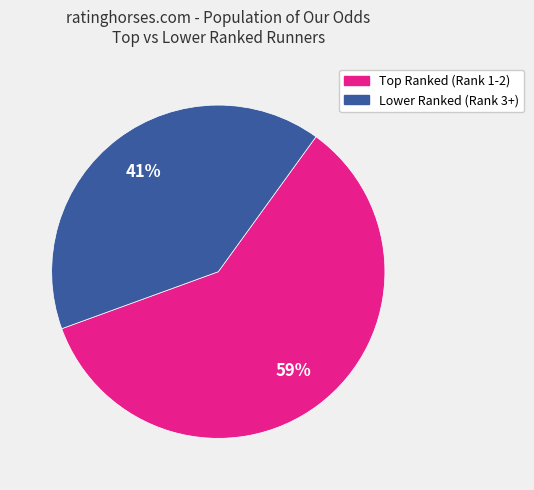

Is there a majority slice in this chart?

Yes